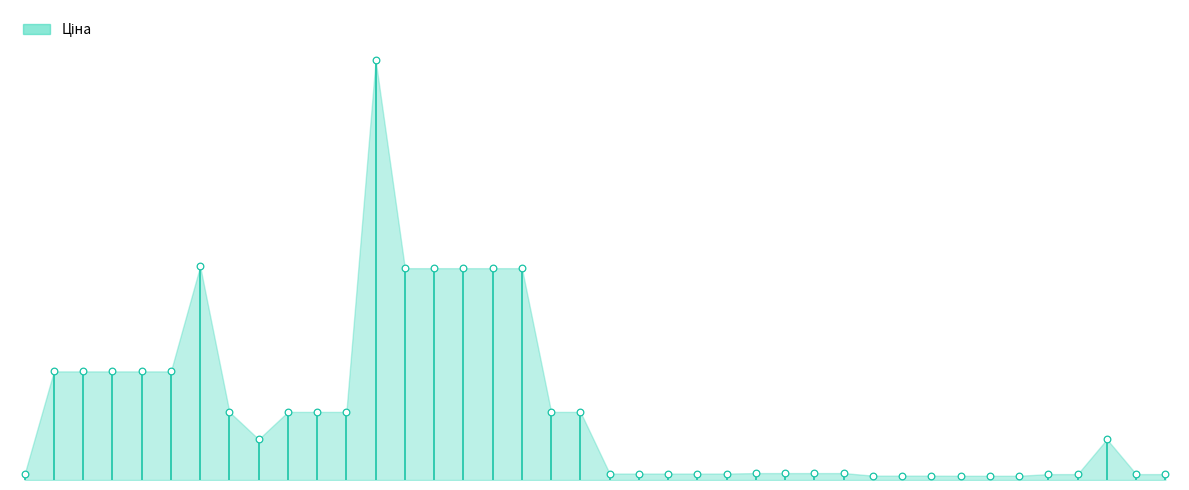

What is the change in value from 283291856 to 282502115?

-76.9